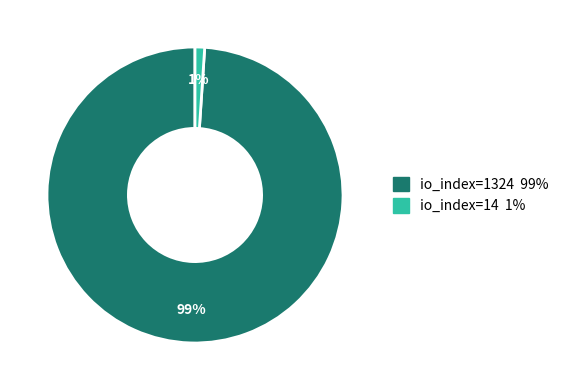

Rank the categories by value from highest to lowest.

io_index=1324, io_index=14